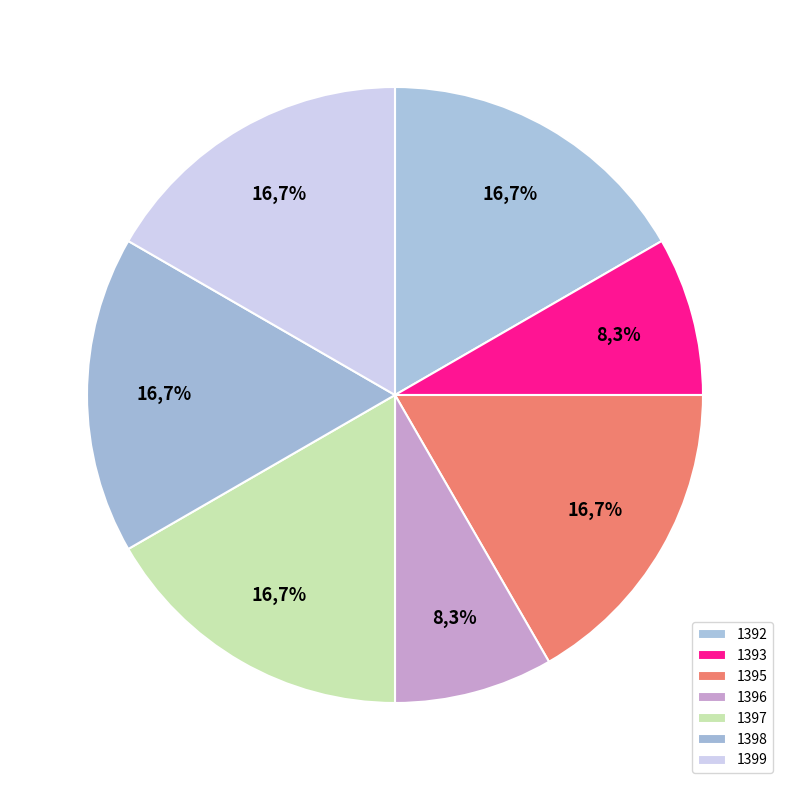

Is the sum of 1393 and 1396 greater than half?

No